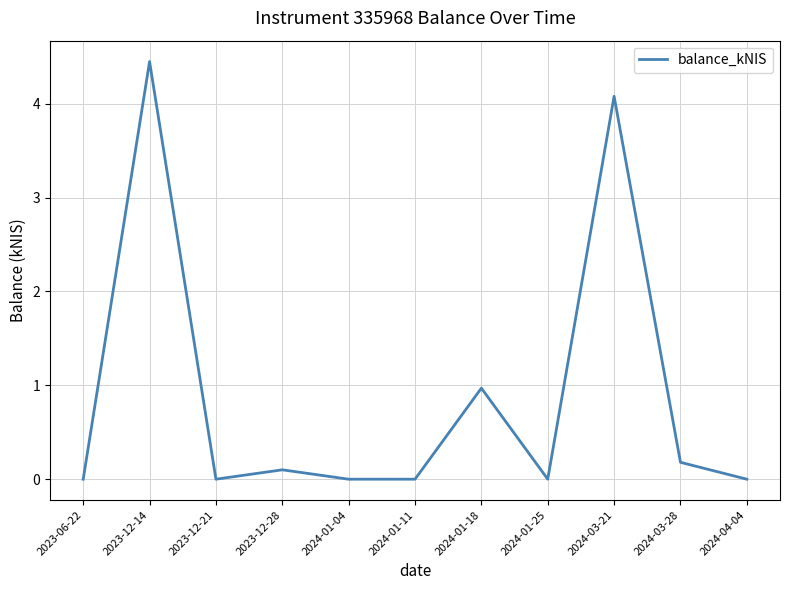

Where is the data nearest to the value 2?

2024-01-18